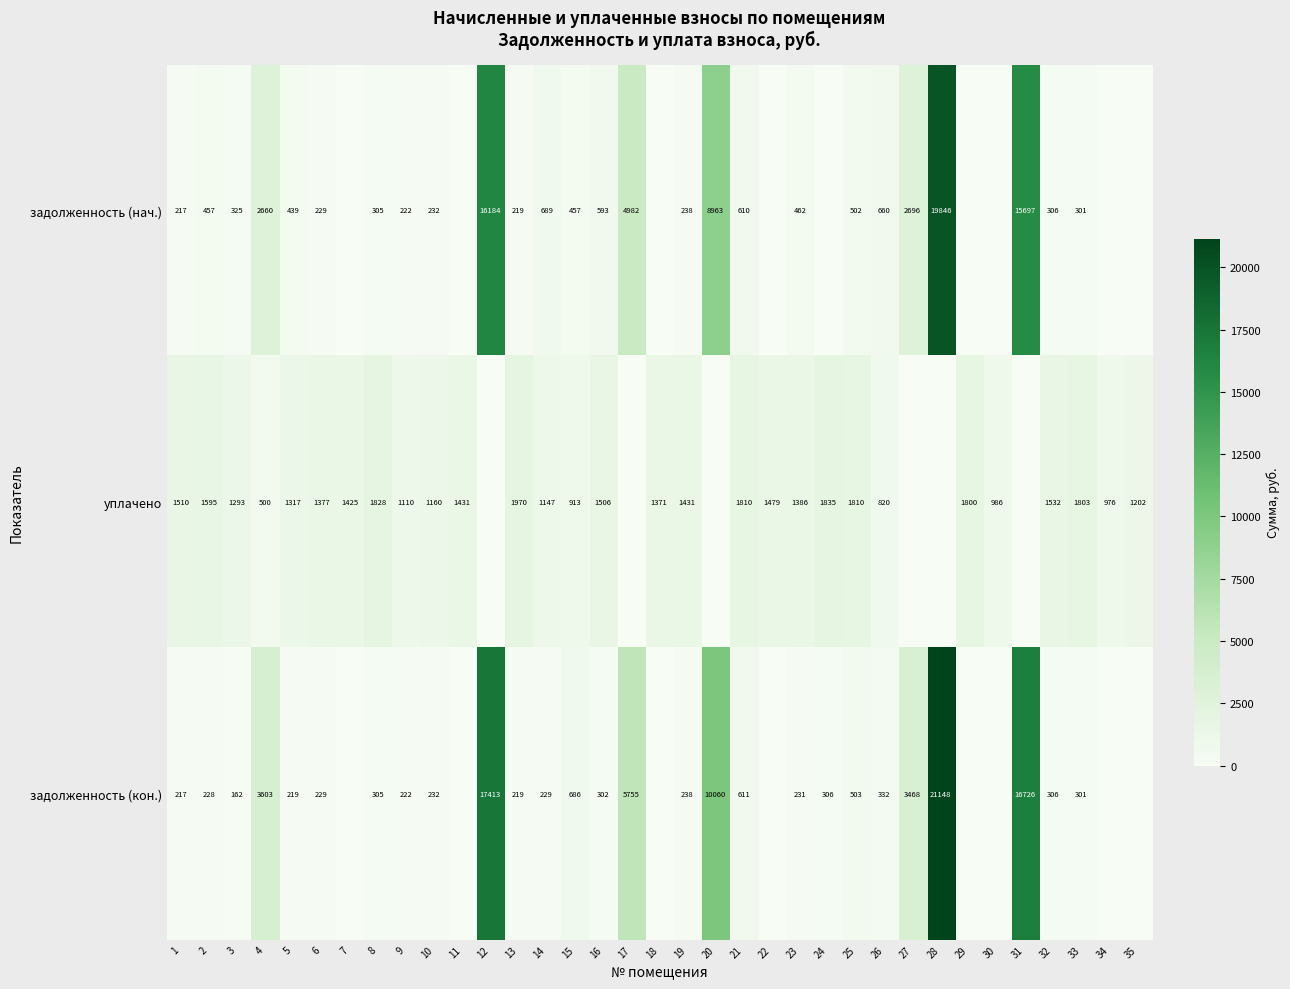

At how many categories does at least one series exceed 18880?

1